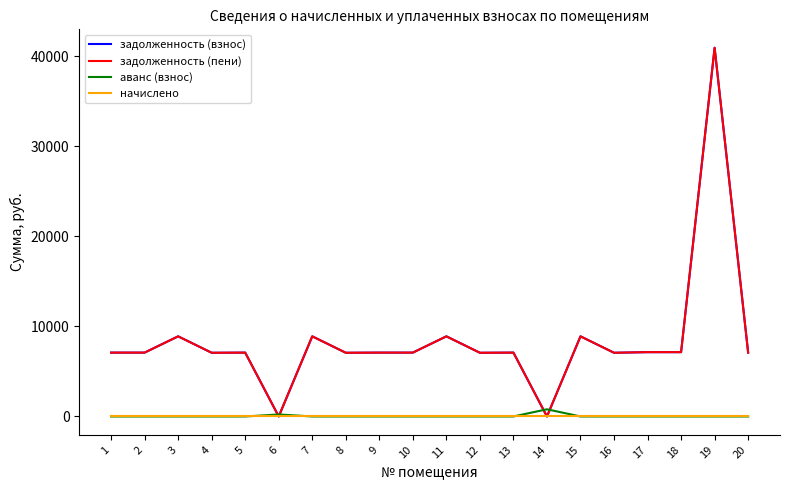

What is the difference between the maximum and minimum values in the задолженность (пени) series?

40930.1